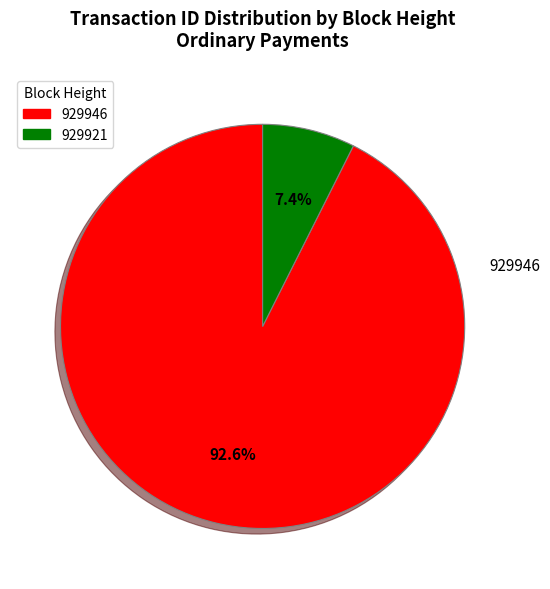

How many segments does this pie chart have?

2